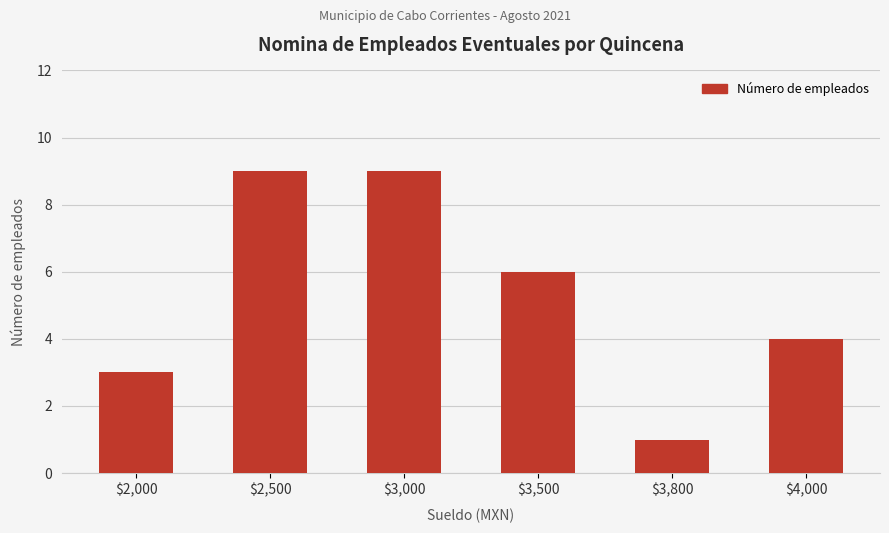

What is the average value?

5